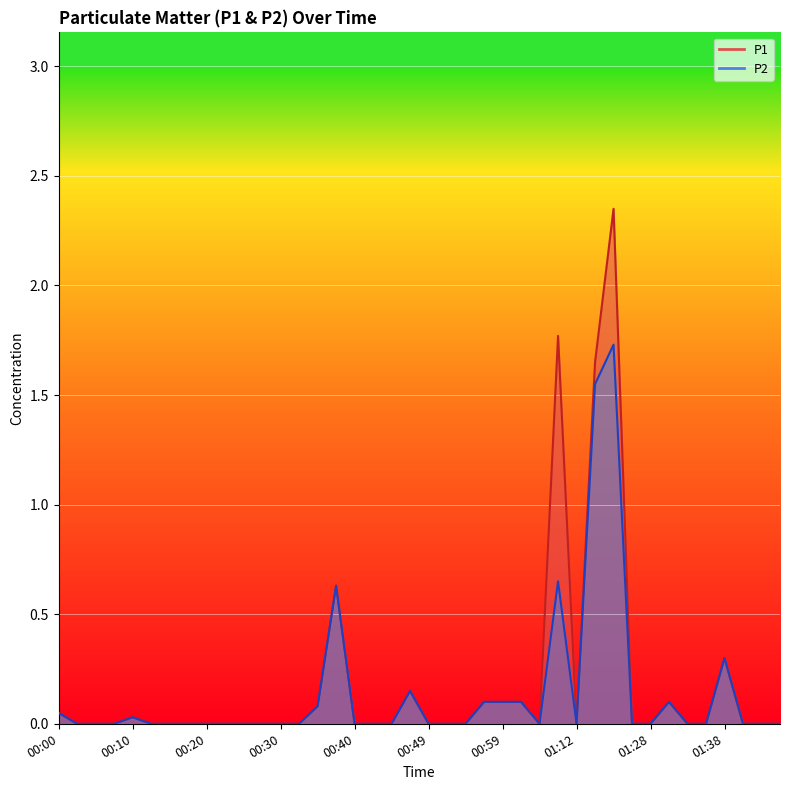

At which category does P1 reach its first local peak?

00:10